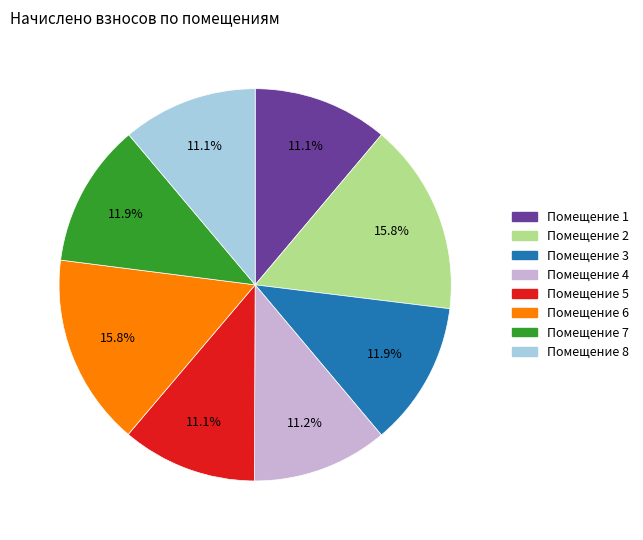

How many segments does this pie chart have?

8